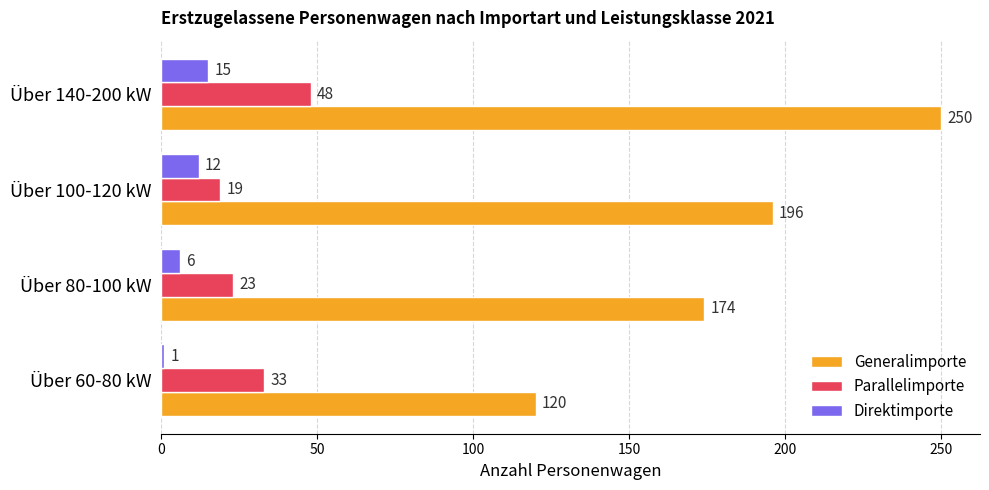

At which category is the sum across all series the highest?

Über 140-200 kW